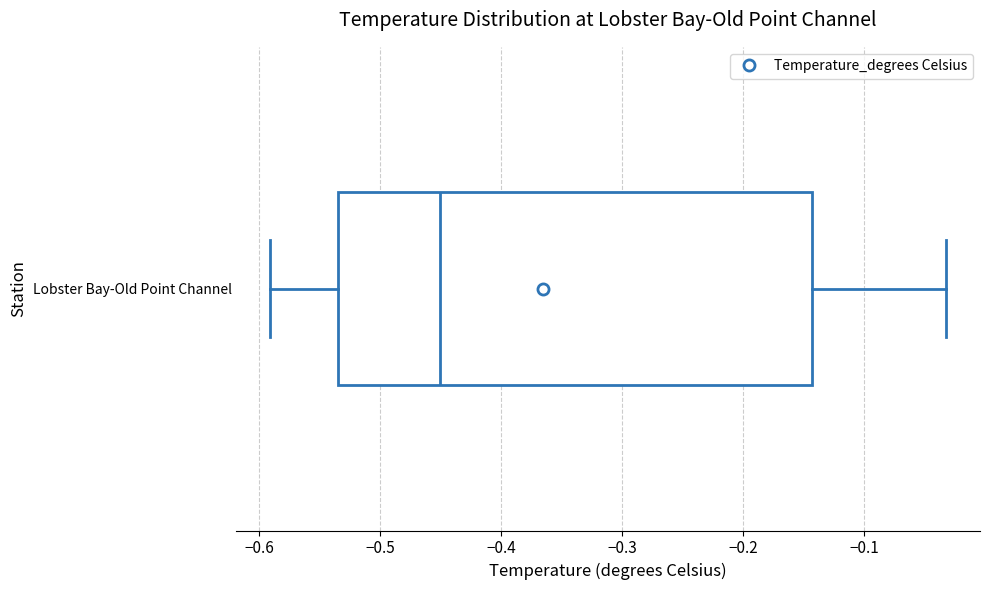

Read this box plot against the x-axis: the position of the median line, the range covered by the box, and the ends of both whiskers. The values are not printed on the chart, so give them approximately, as read against the axis.

median -0.45, box -0.53 to -0.14, whiskers -0.59 to -0.03